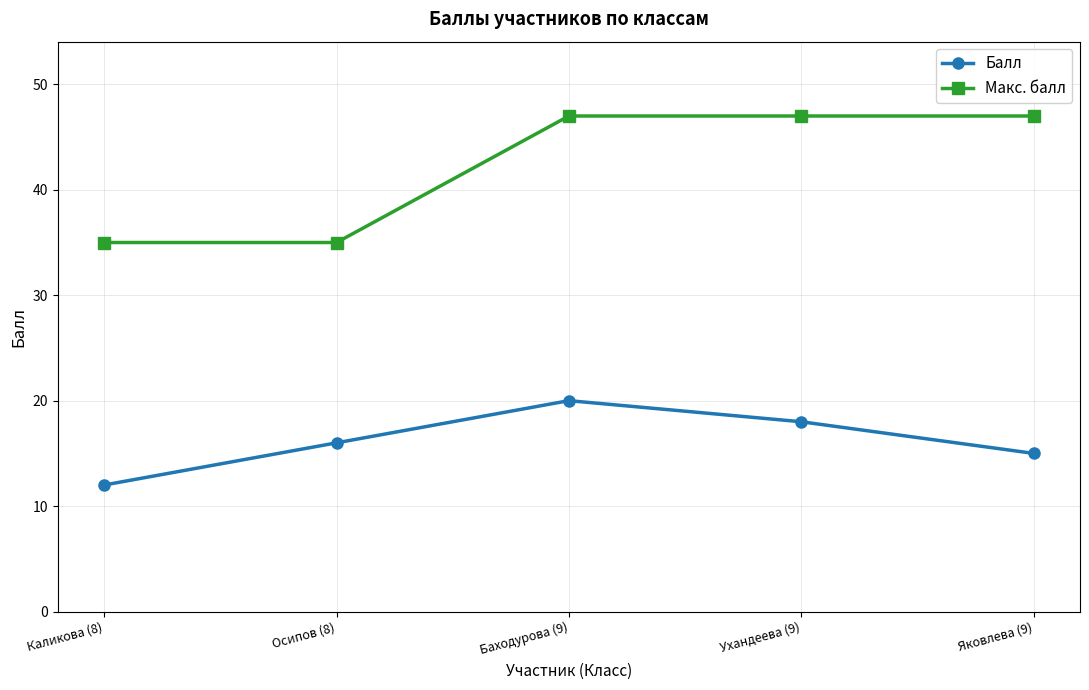

What is the label of the 5th point from the right?

Каликова (8)